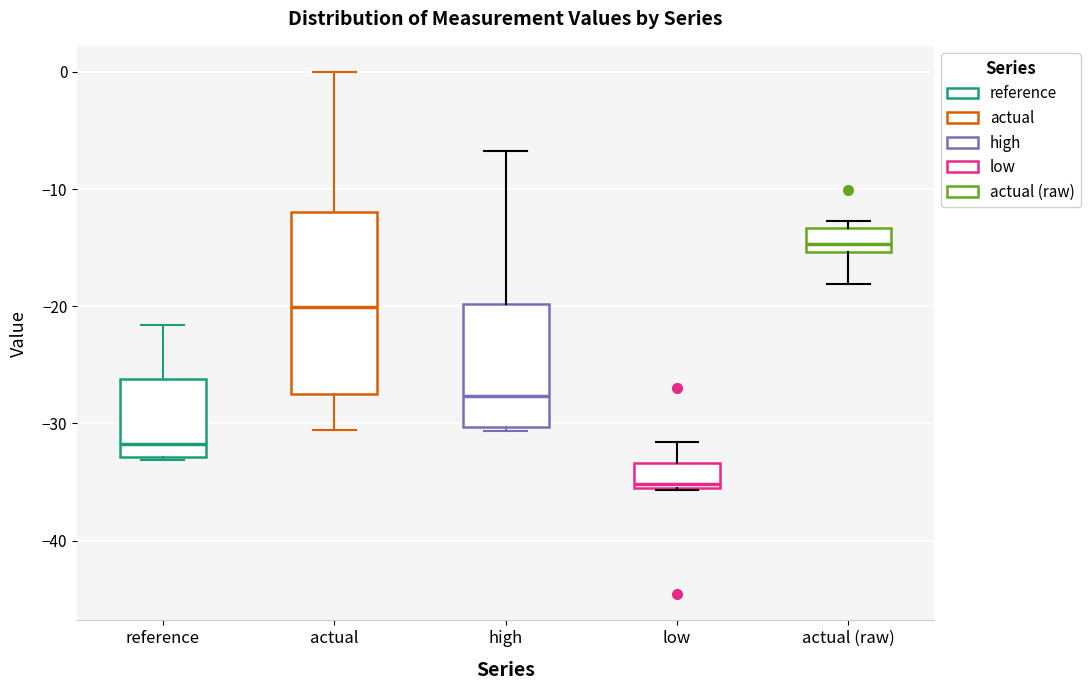

Where is the upper edge of the box for high on the y-axis? The values are not printed on the chart, so give them approximately, as read against the axis.

-20